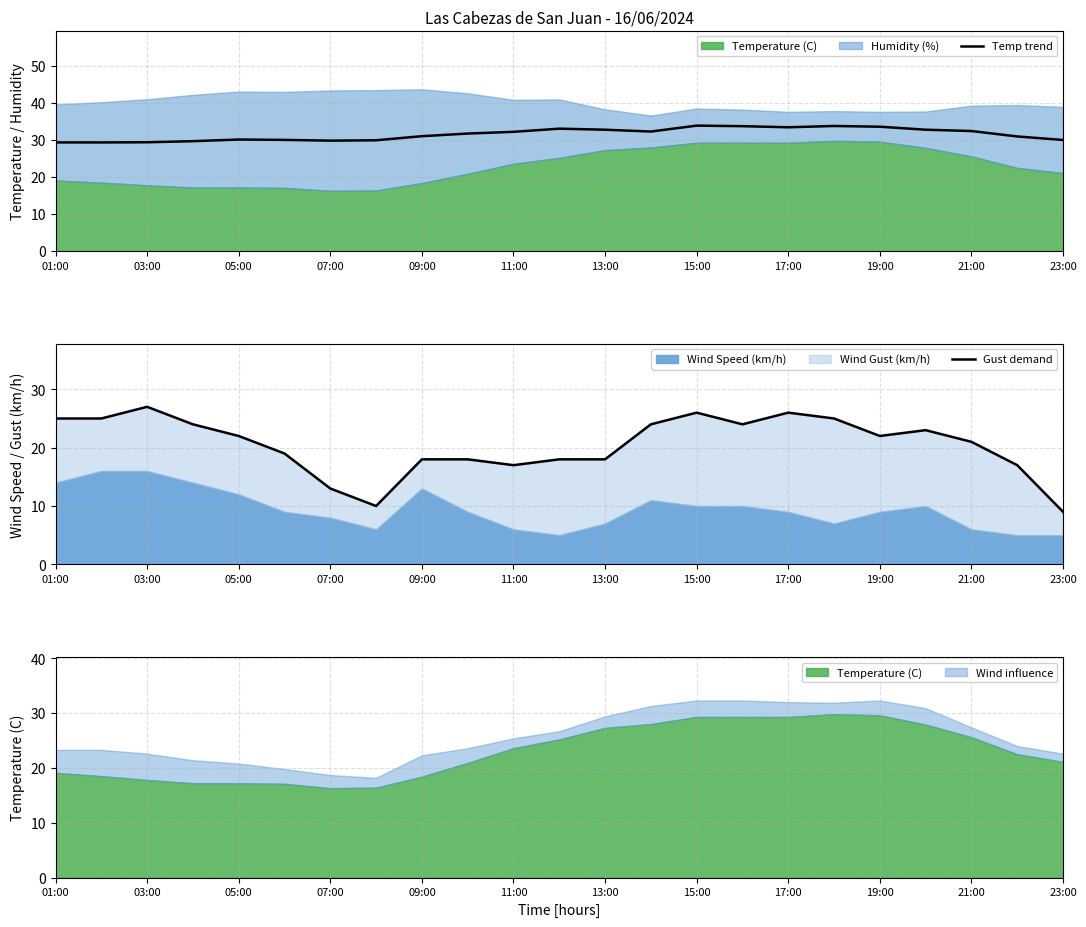

What is the label of the 23rd point from the right?

01:00